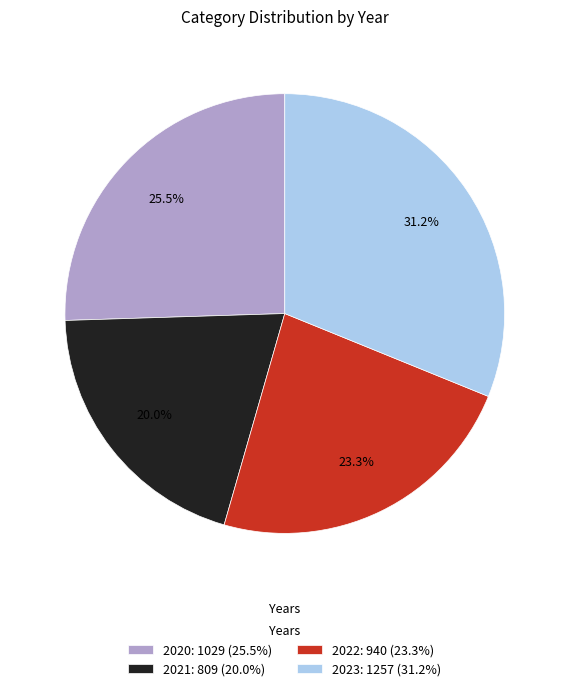

To the nearest percent, what portion does 2023 represent?

31%